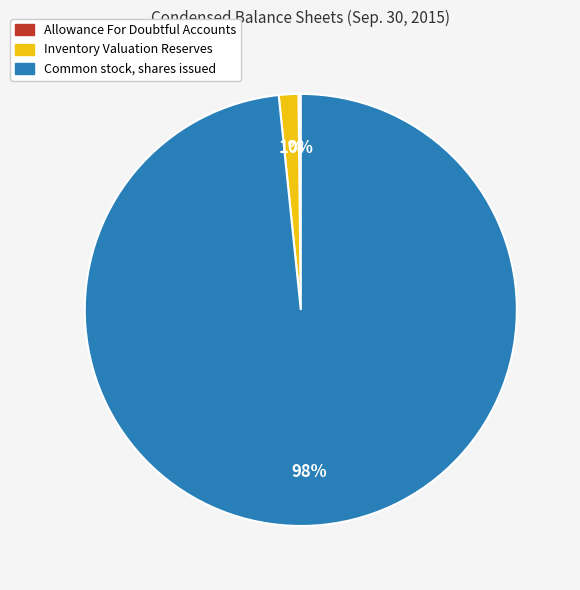

What is the majority slice?

Common stock, shares issued